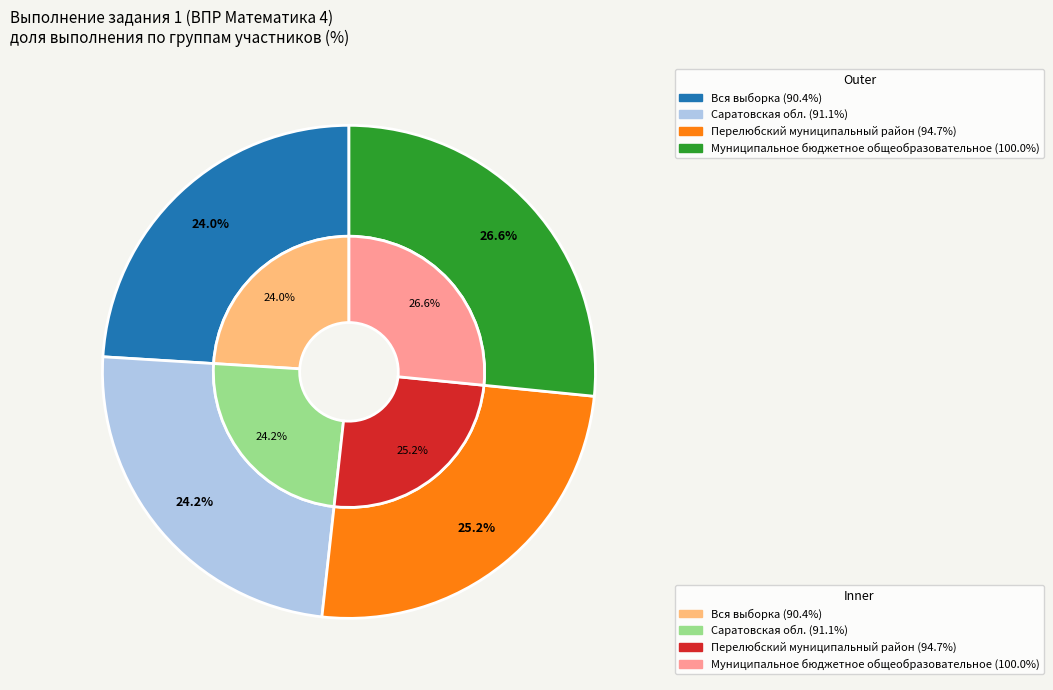

Does Муниципальное бюджетное общеобразовательное account for over 50% of the chart?

No